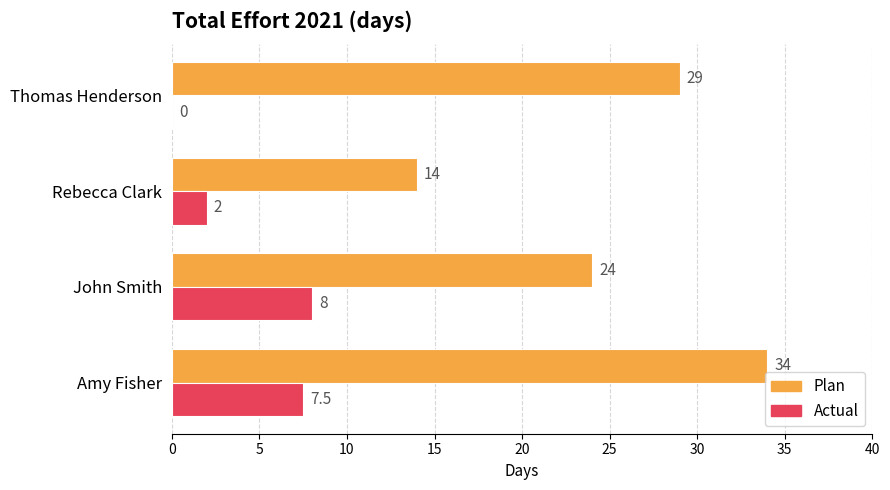

How many categories are shown in the chart?

4